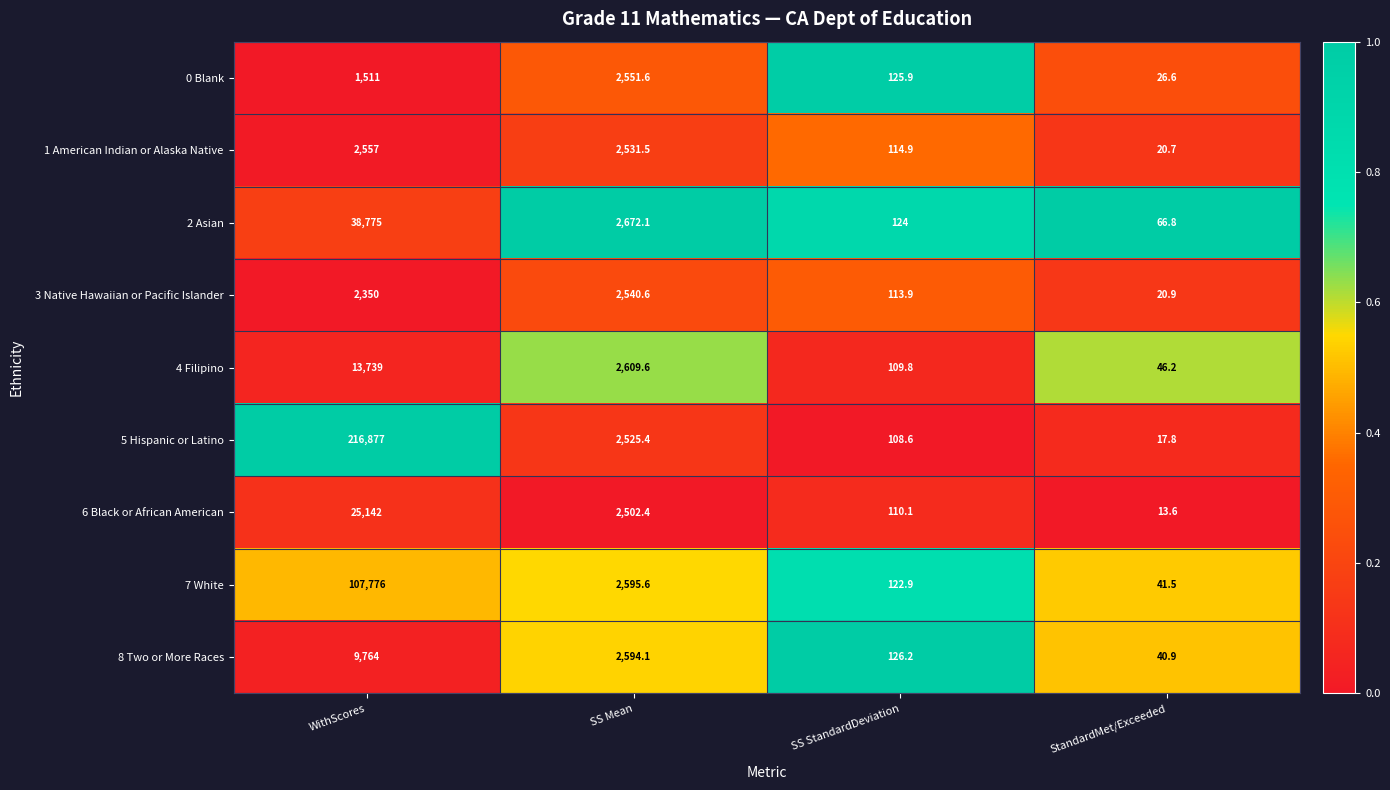

At SS Mean, list the series in order from largest to smallest.

2 Asian, 4 Filipino, 7 White, 8 Two or More Races, 0 Blank, 3 Native Hawaiian or Pacific Islander, 1 American Indian or Alaska Native, 5 Hispanic or Latino, 6 Black or African American